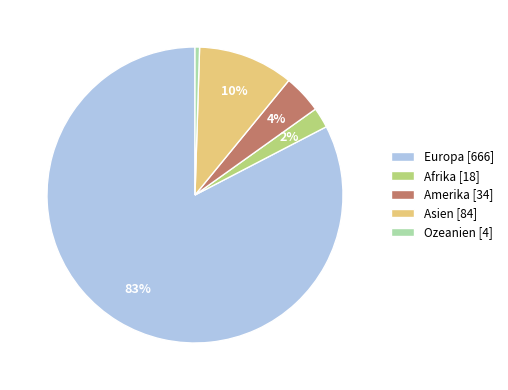

Which slice is the largest?

Europa